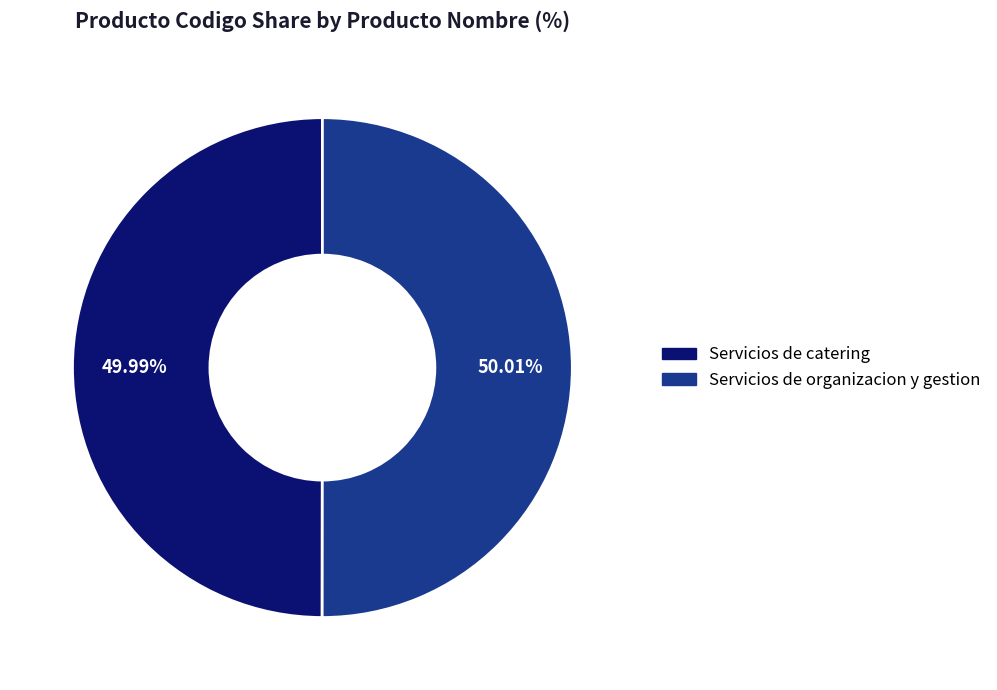

To the nearest percent, what is the combined percentage of Servicios de organizacion y gestion and Servicios de catering?

100%